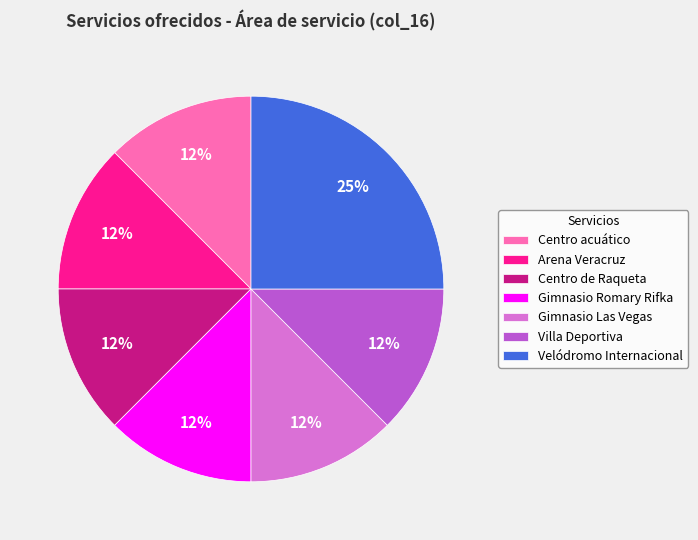

Is the sum of Gimnasio Romary Rifka and Centro acuático greater than half?

No